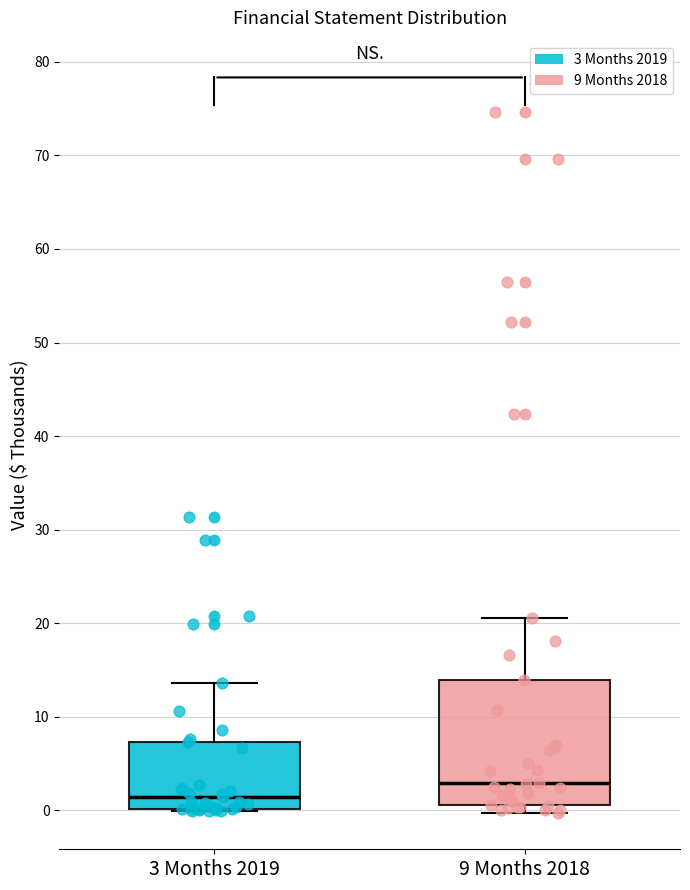

Reading left to right, transcribe this box plot: for each box, give where its median line is, the range the box spans, and where its two whiskers end, as read against the y-axis. The values are not printed on the chart, so give them approximately, as read against the axis.

3 Months 2019: median 1, box 0 to 7, whiskers 0 to 14
9 Months 2018: median 3, box 1 to 14, whiskers 0 to 21